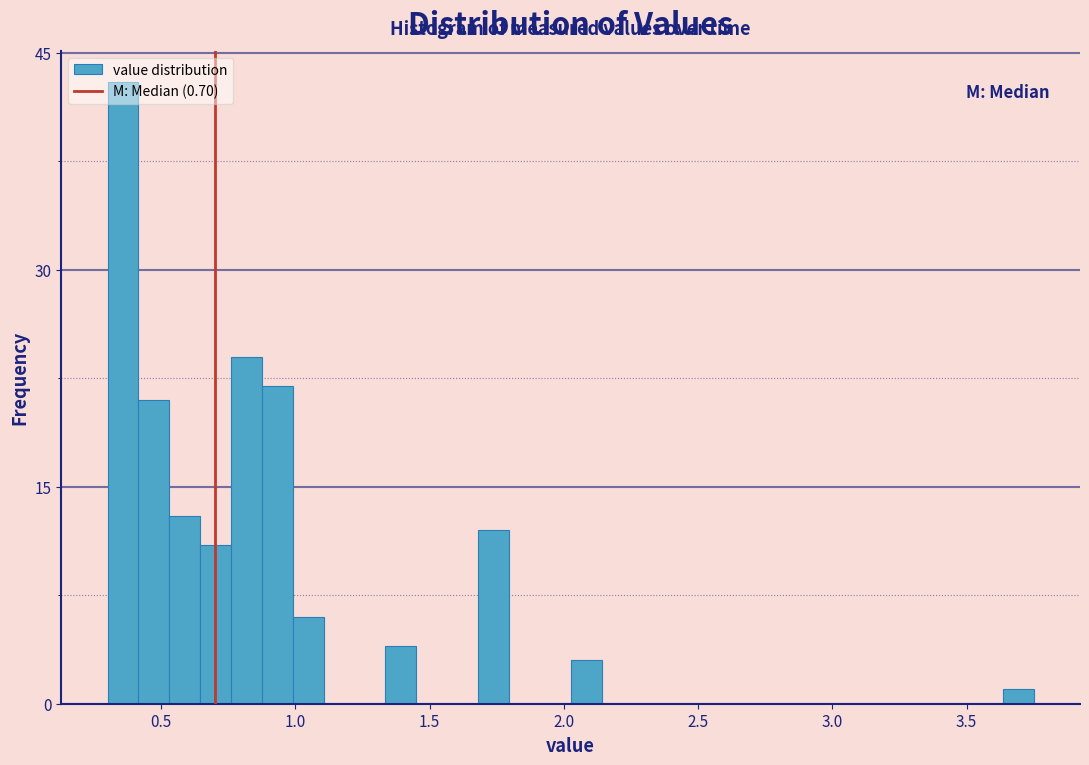

Around what value on the x-axis is the tallest bar? Give the approximate position of its centre, as read against the axis.

0.35